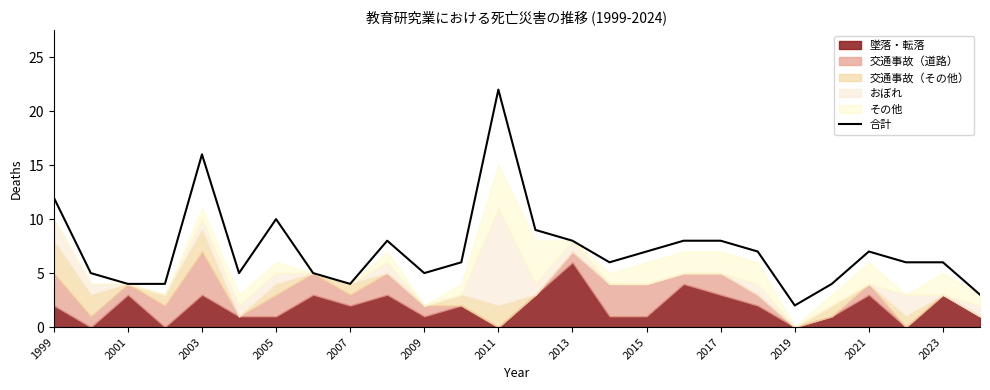

What is the highest value of the 合計 series?

22